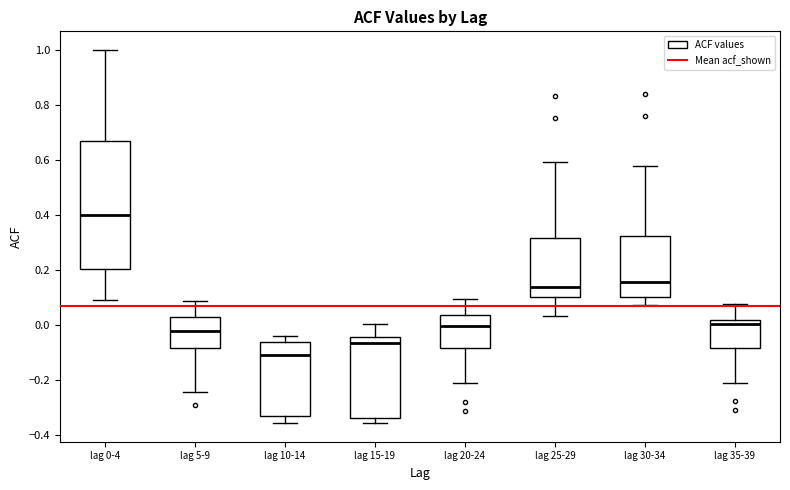

Which box's median line is the lowest?

lag 10-14